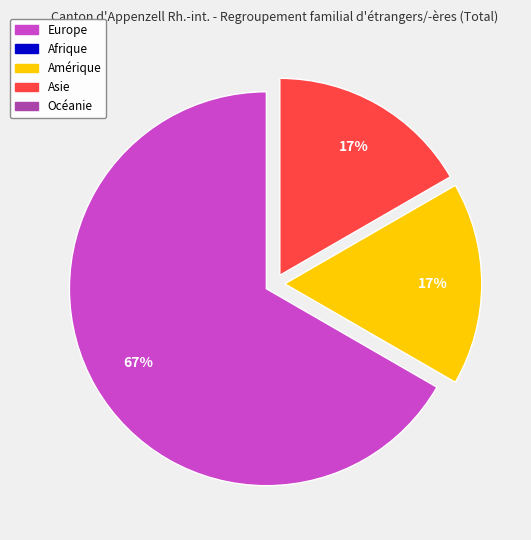

To the nearest percent, what is the average slice percentage?

33%